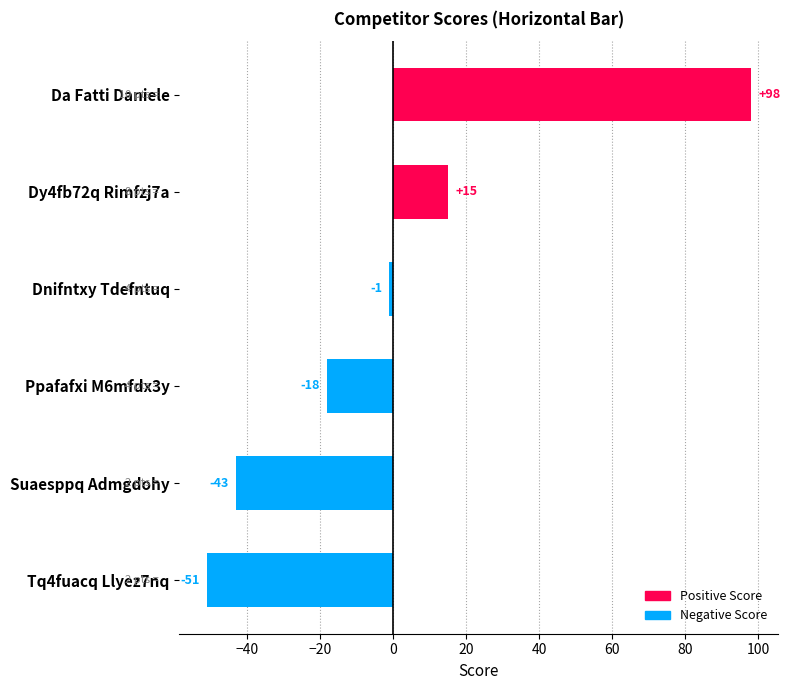

Which category has the lowest value across all series?

Tq4fuacq Llyez7nq